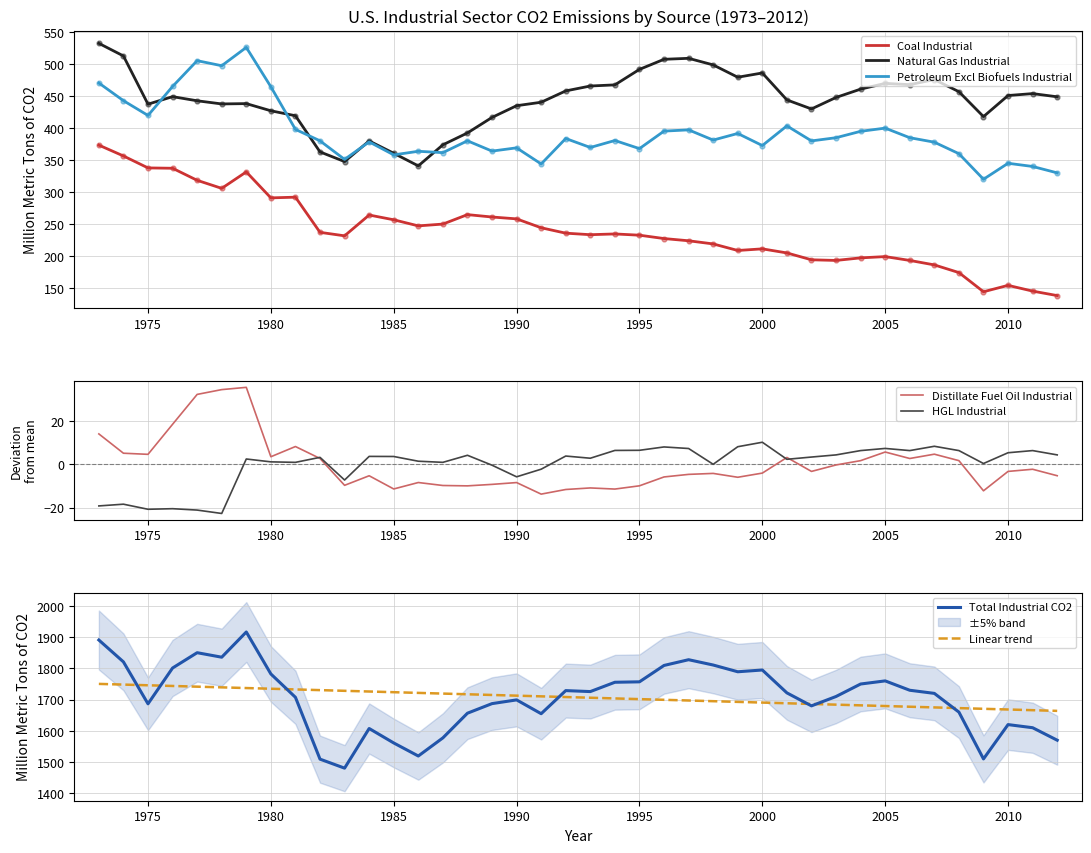

Which series contains the lowest Y value?

HGL Industrial